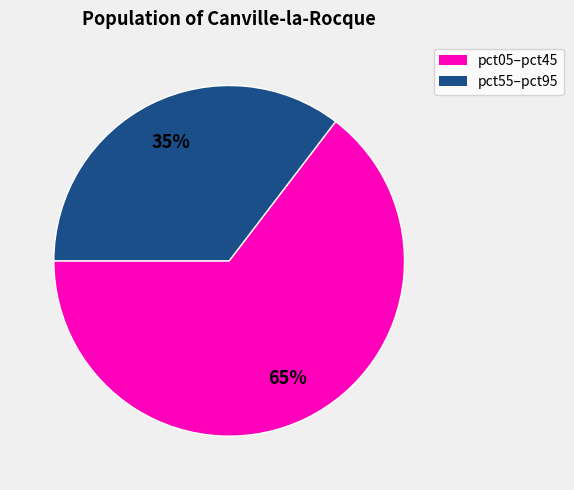

Is there a majority slice in this chart?

Yes